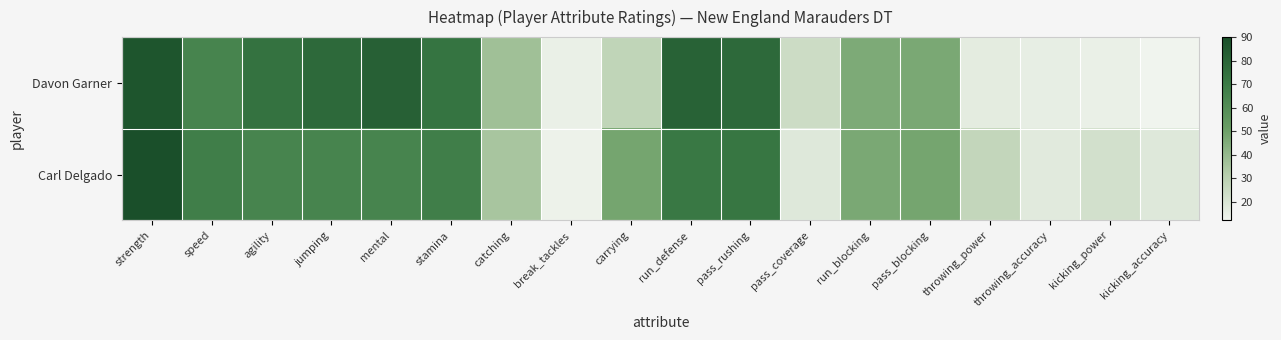

At which category is the sum across all series the highest?

strength